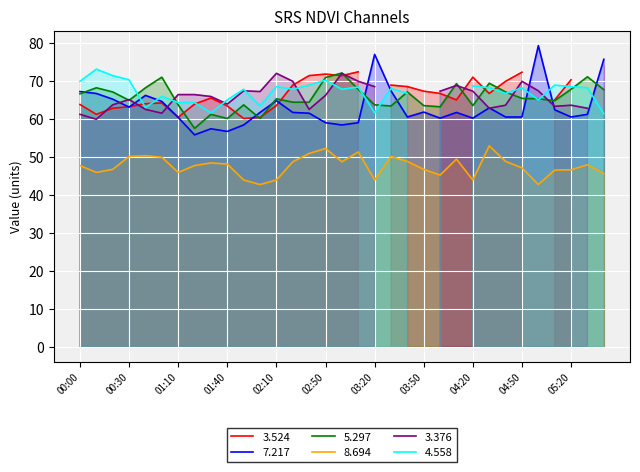

The value of 7.217 at 02:30 is 38.9. True or false?

False